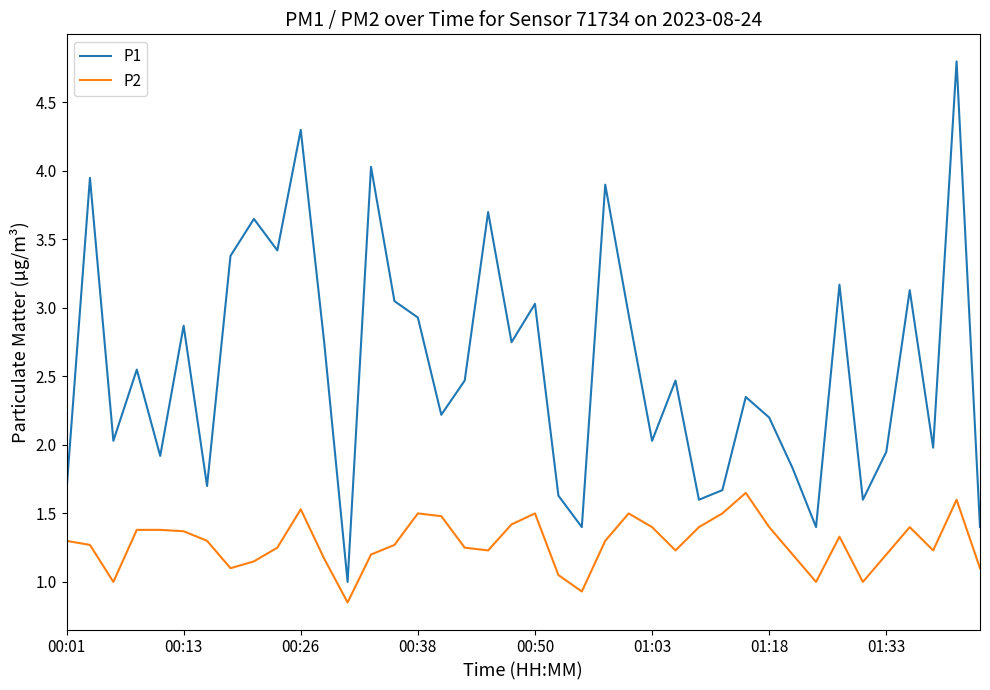

List the series in order of their overall mean, lowest first.

P2, P1